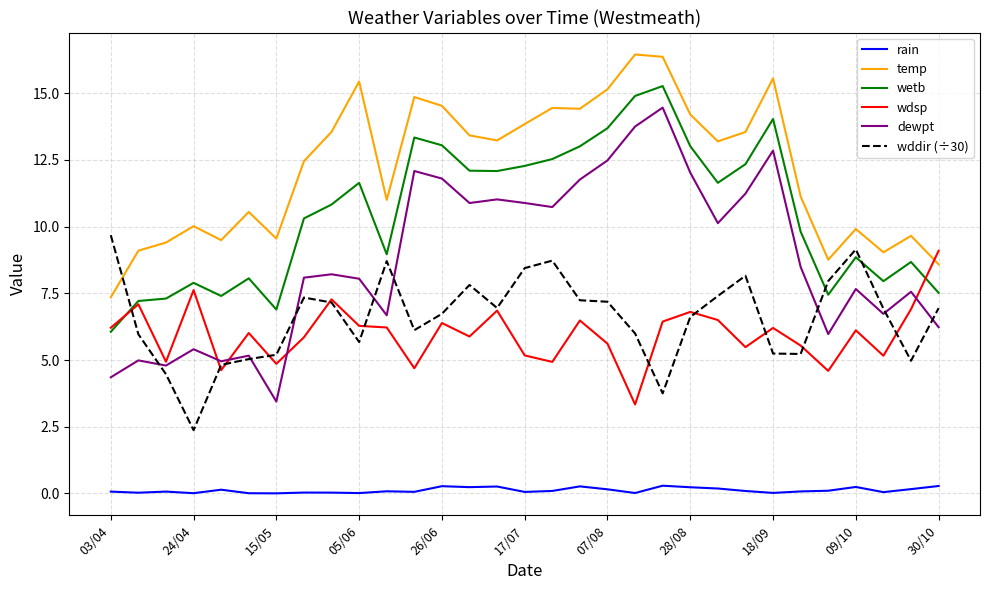

Which series has the largest total across all categories?

temp